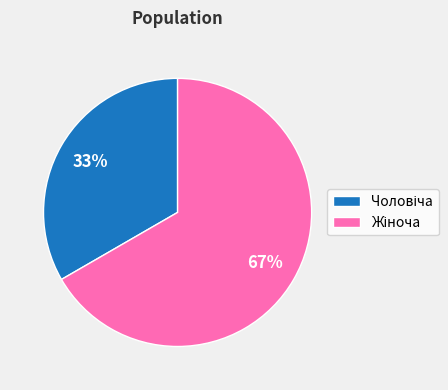

Does any single category account for the majority?

Yes